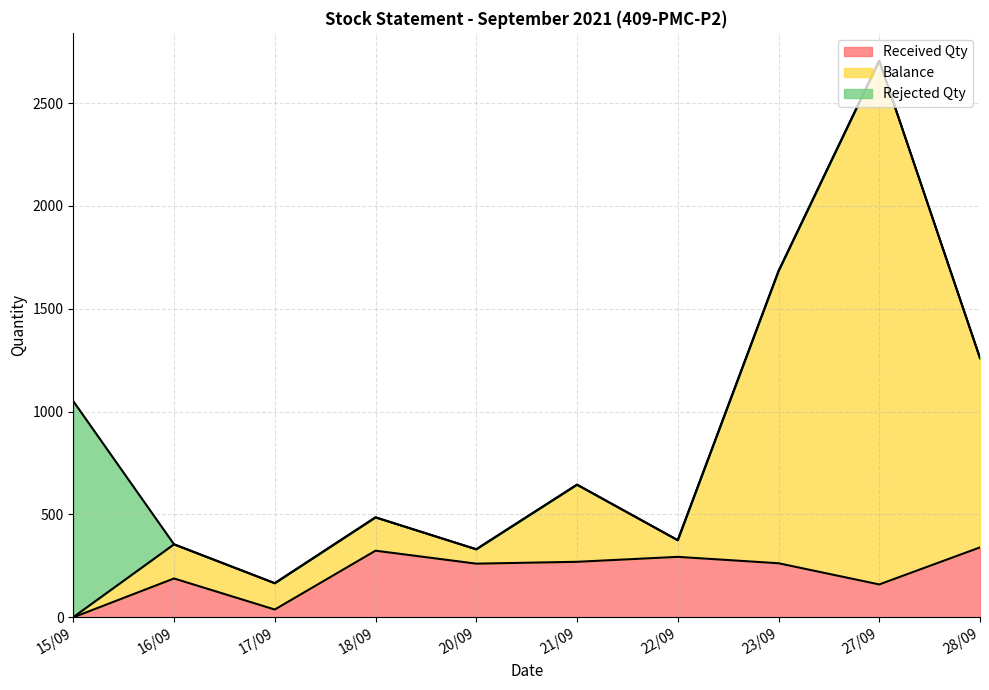

What is the difference between the Received Qty values at 21/09 and 28/09?

70